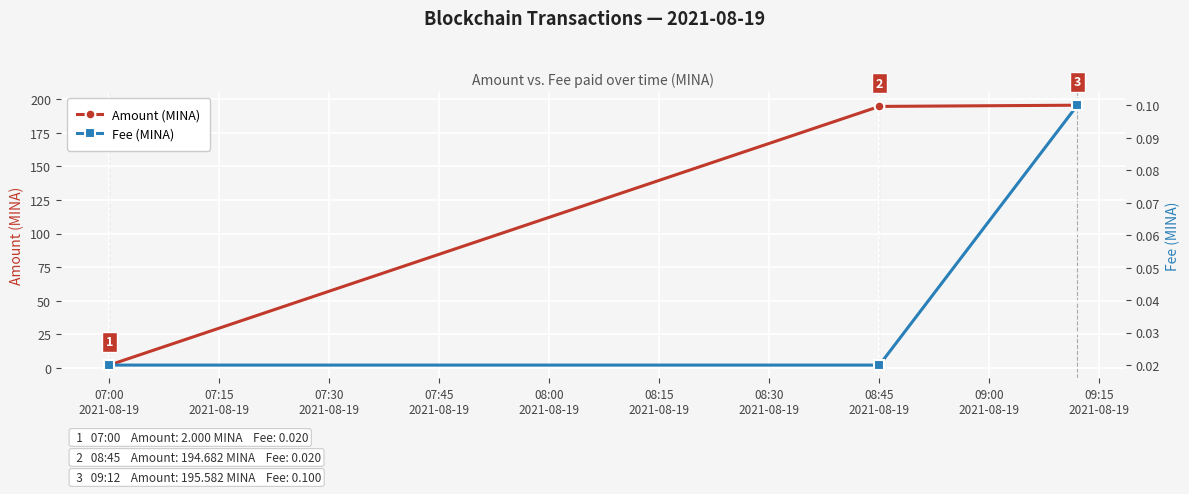

What is the maximum value for Amount (MINA)?

195.6